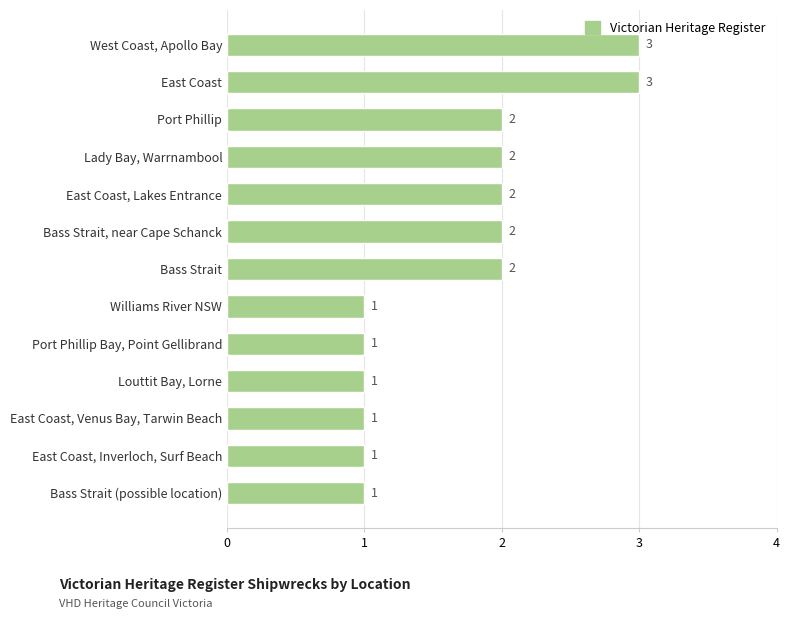

Reading top to bottom, extract all data points from this chart.

3	3	2	2	2	2	2	1	1	1	1	1	1